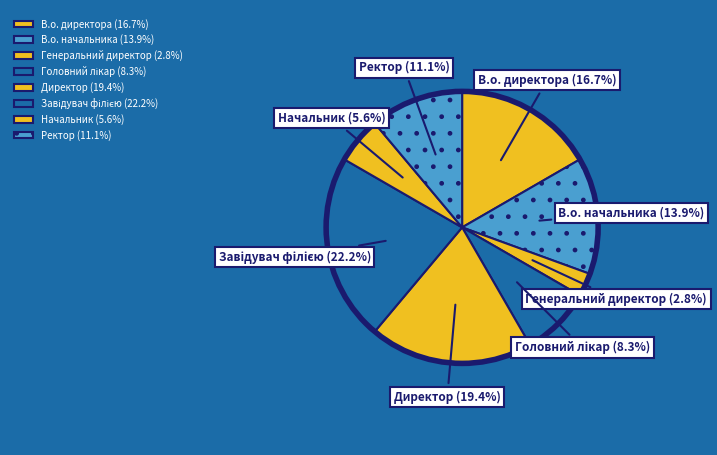

How much of the chart is everything except Ректор?

88.9%